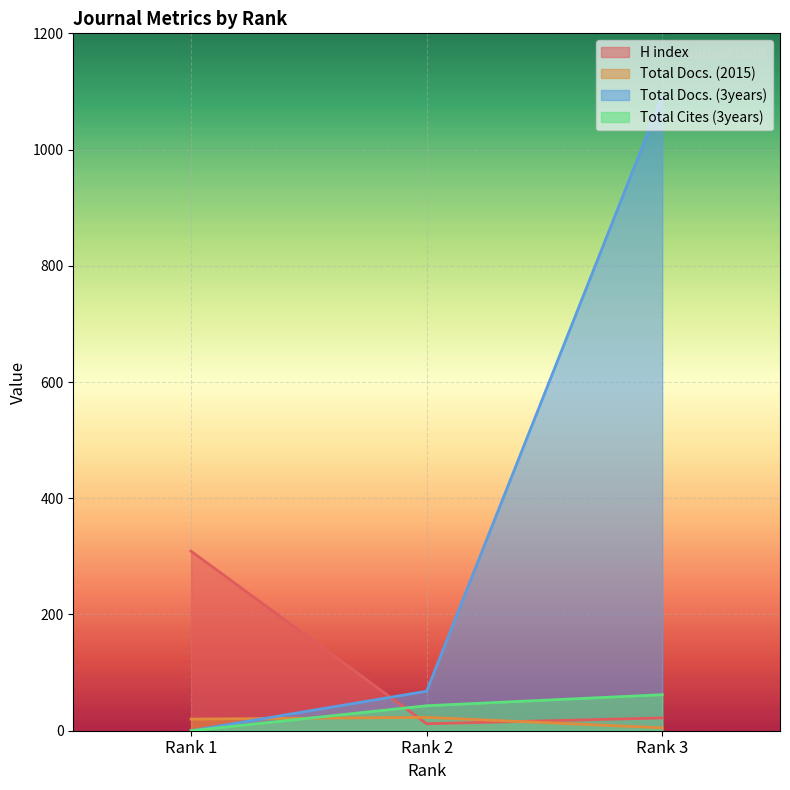

At Rank 2, list the series in order from smallest to largest.

H index, Total Docs. (2015), Total Cites (3years), Total Docs. (3years)